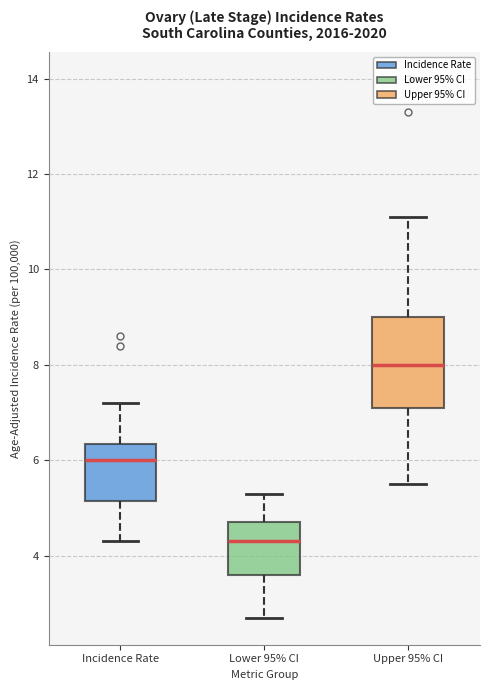

Reading left to right, read every box against the y-axis: the position of its median line, the range the box covers, and the ends of its whiskers. The values are not printed on the chart, so give them approximately, as read against the axis.

Incidence Rate: median 6.0, box 5.2 to 6.4, whiskers 4.4 to 7.2
Lower 95% CI: median 4.4, box 3.6 to 4.8, whiskers 2.8 to 5.4
Upper 95% CI: median 8.0, box 7.2 to 9.0, whiskers 5.6 to 11.2